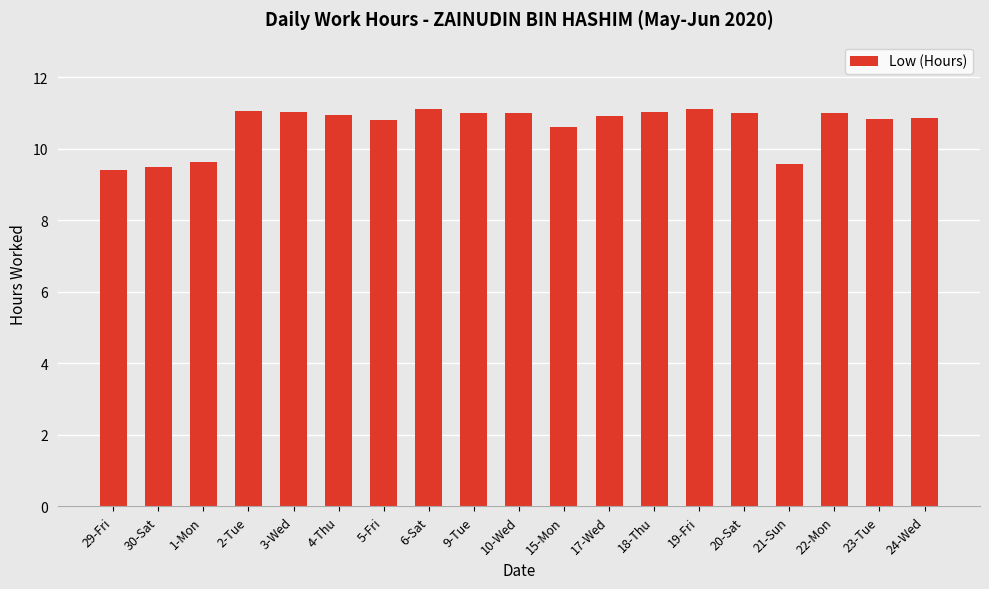

What is the minimum value shown in the chart?

9.4